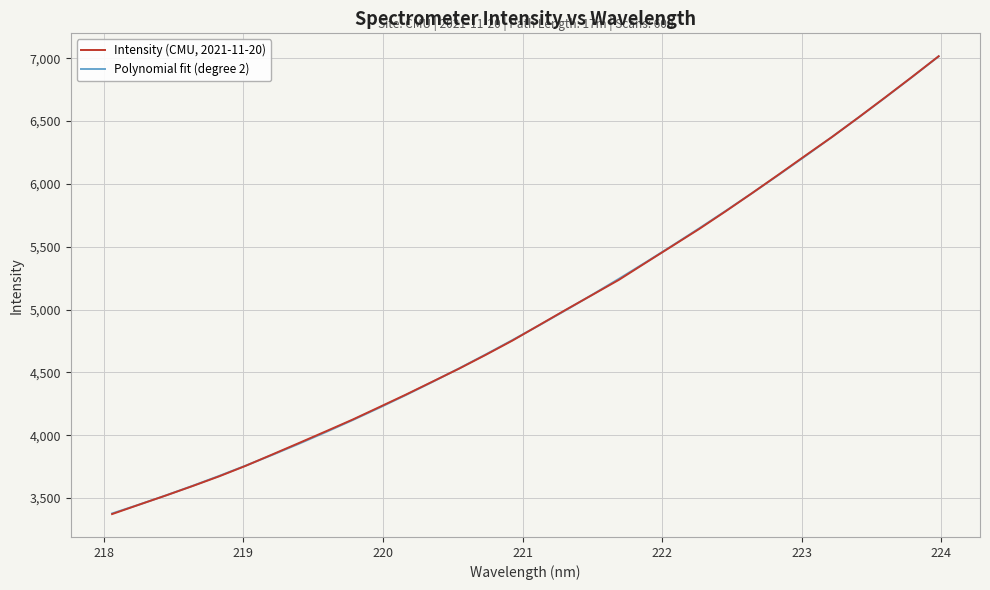

Which series has the widest spread of values?

Intensity (CMU, 2021-11-20)